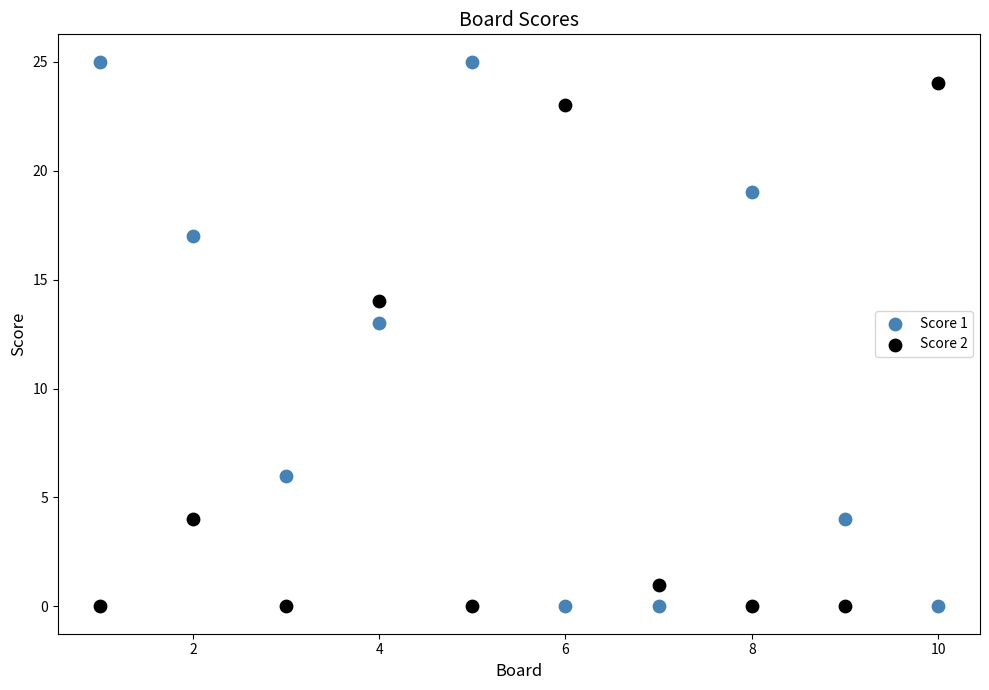

What are all the series names shown in the legend?

Score 1, Score 2